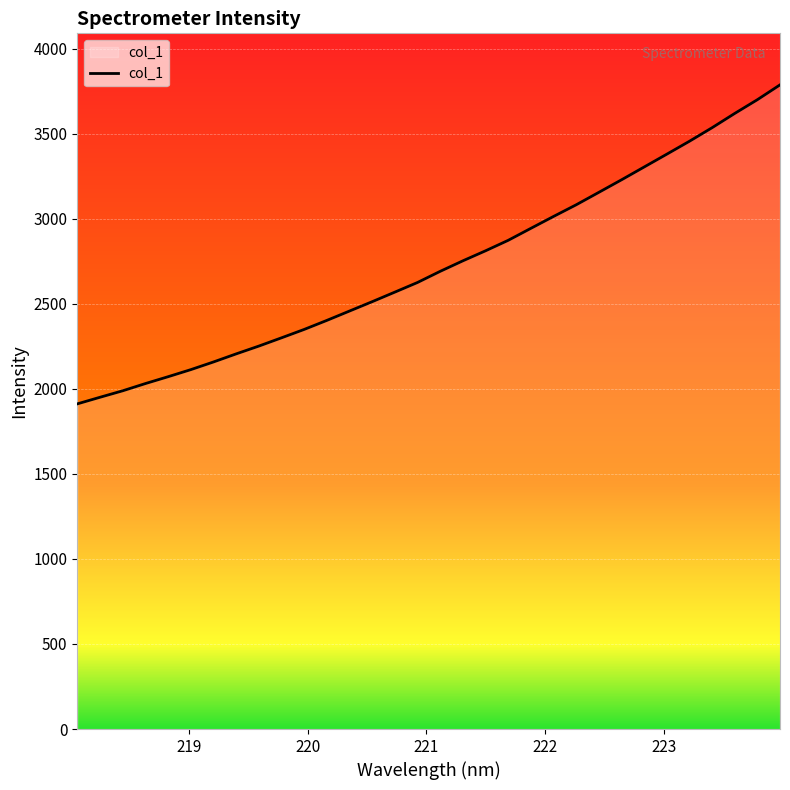

What is the difference between the maximum and minimum values?

1875.2